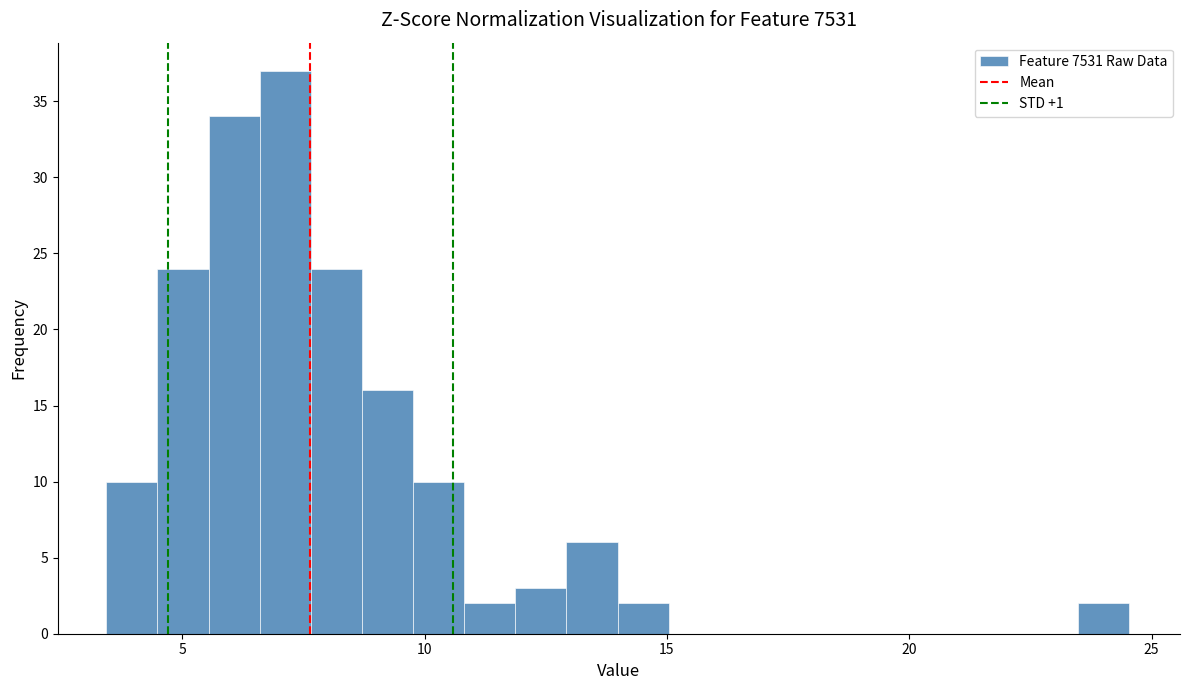

Read against the x-axis, roughly where is the centre of the tallest bar?

7.0